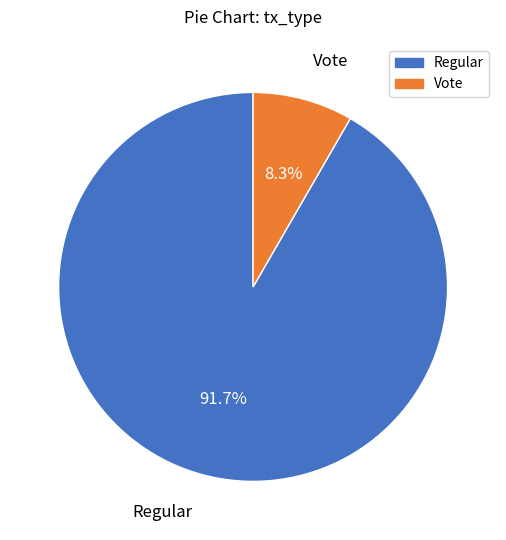

The Vote slice represents 8% of the pie. True or false?

True